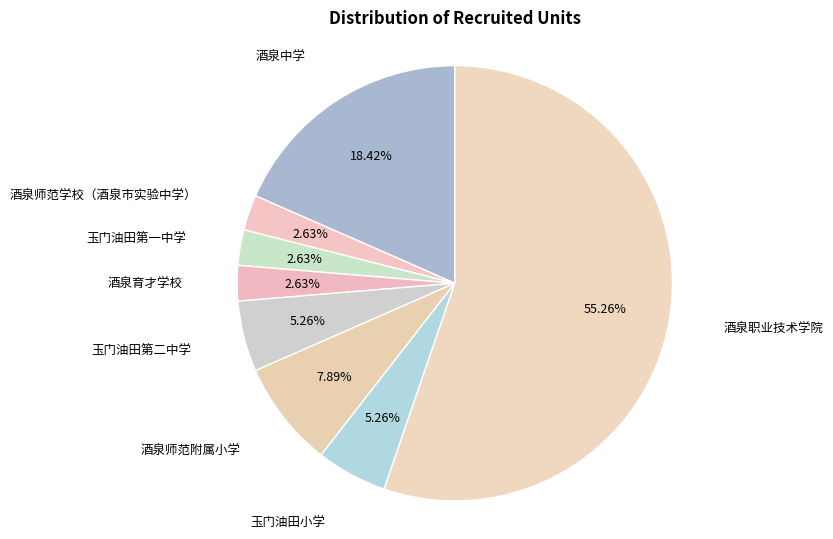

How many slices are in this pie chart?

8